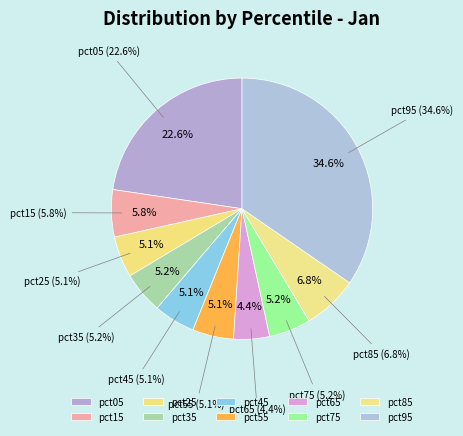

Between pct05 and pct55, which is larger?

pct05